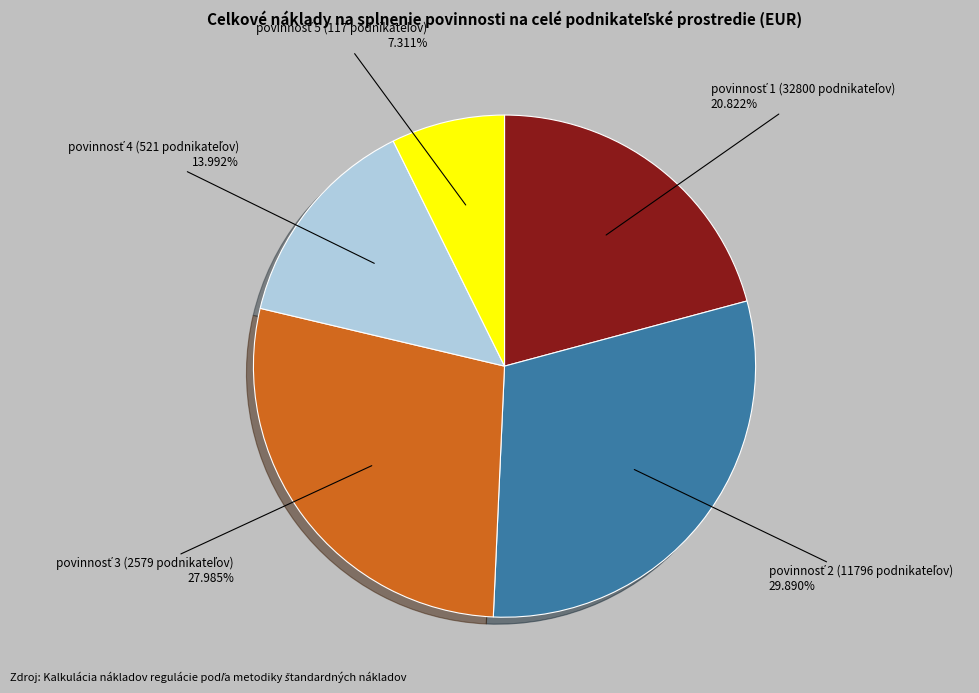

Is there a majority slice in this chart?

No